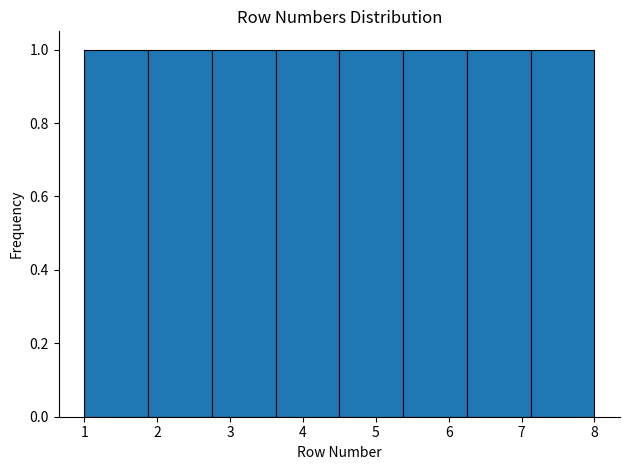

Reading left to right, transcribe this chart: for each bar, give the range it covers on the x-axis and its height. Neither the bar edges nor the heights are printed on the chart, so give them approximately, as read against the axes.

1.0 to 1.9: 1
1.9 to 2.8: 1
2.8 to 3.6: 1
3.6 to 4.5: 1
4.5 to 5.4: 1
5.4 to 6.3: 1
6.3 to 7.1: 1
7.1 to 8.0: 1